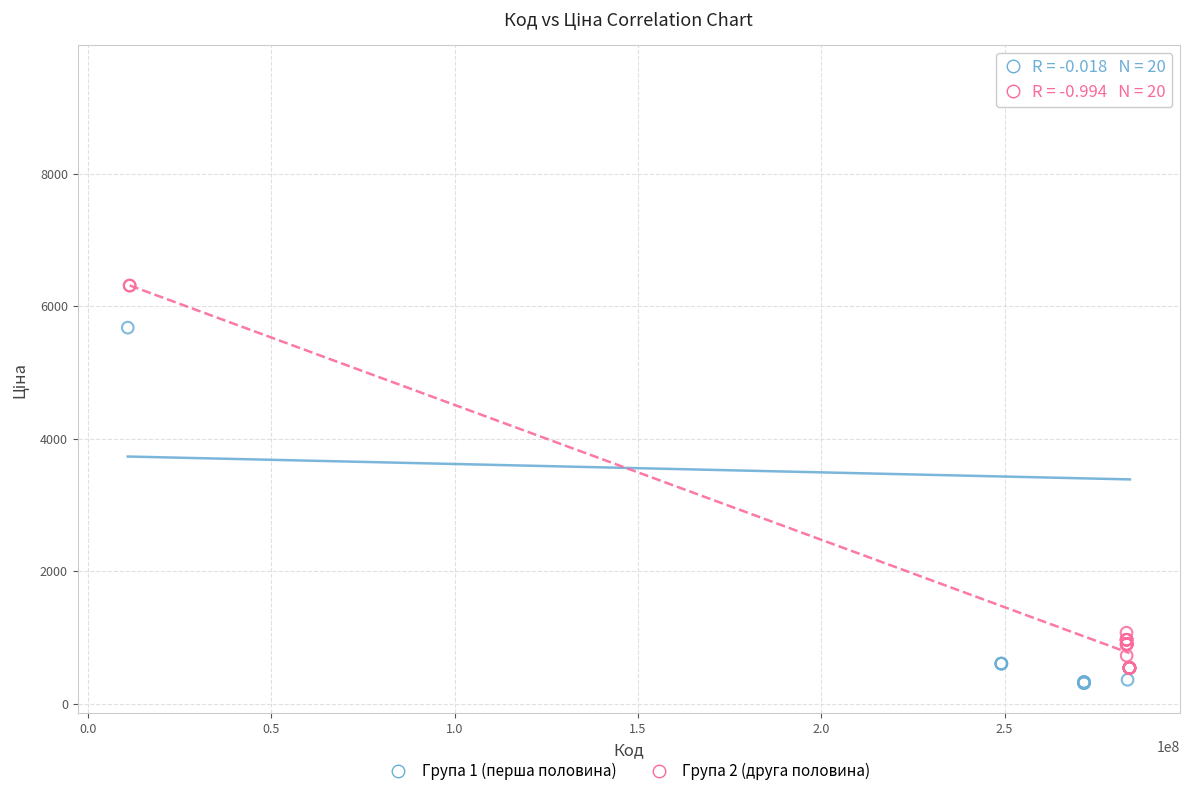

Which series reaches the minimum Y coordinate?

Група 1 (перша половина)